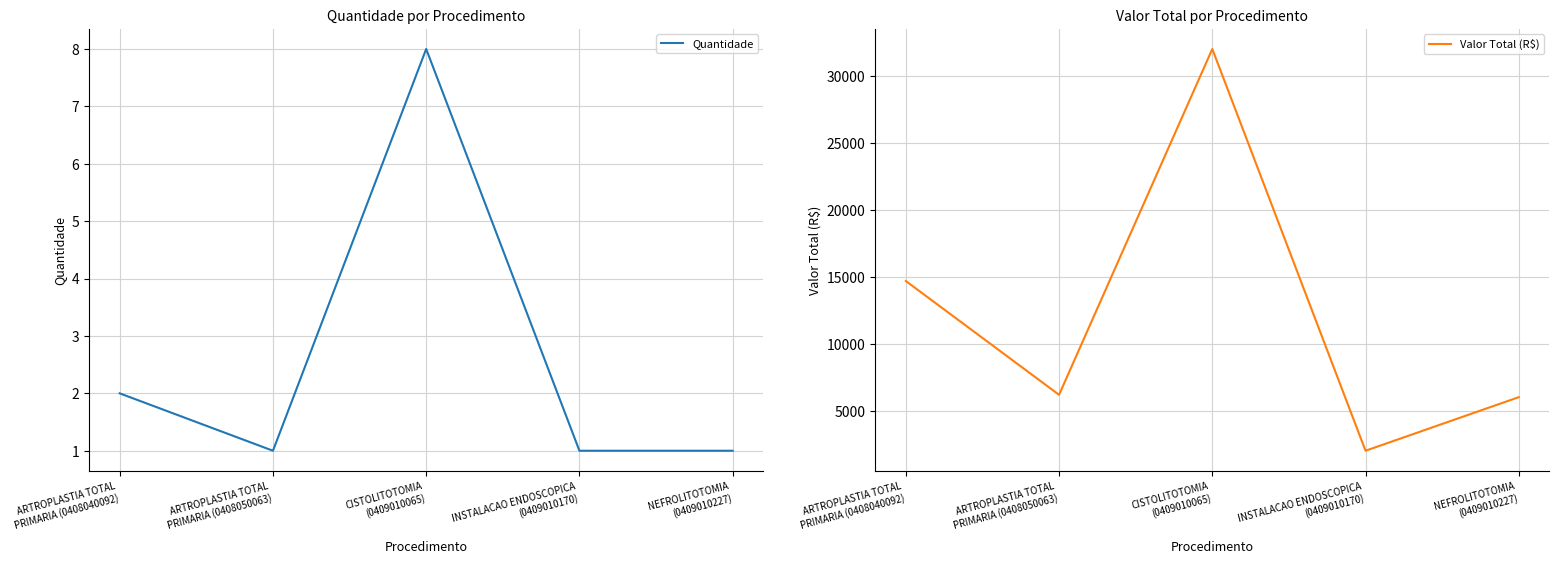

What is the label of the 4th point from the left?

INSTALACAO ENDOSCOPICA
(0409010170)